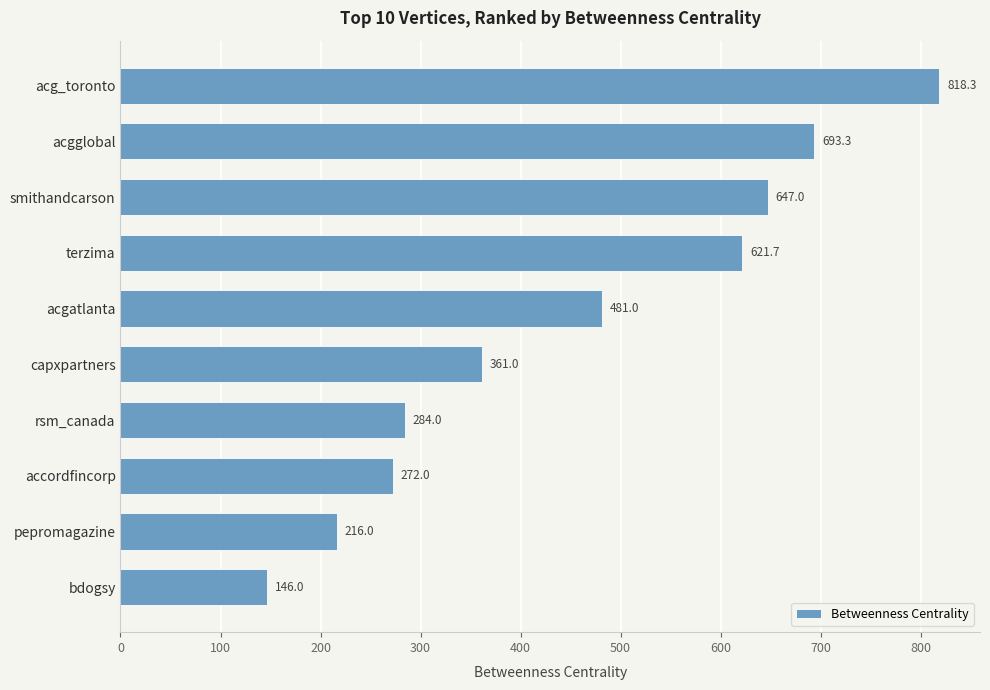

How many bars are there in total?

10